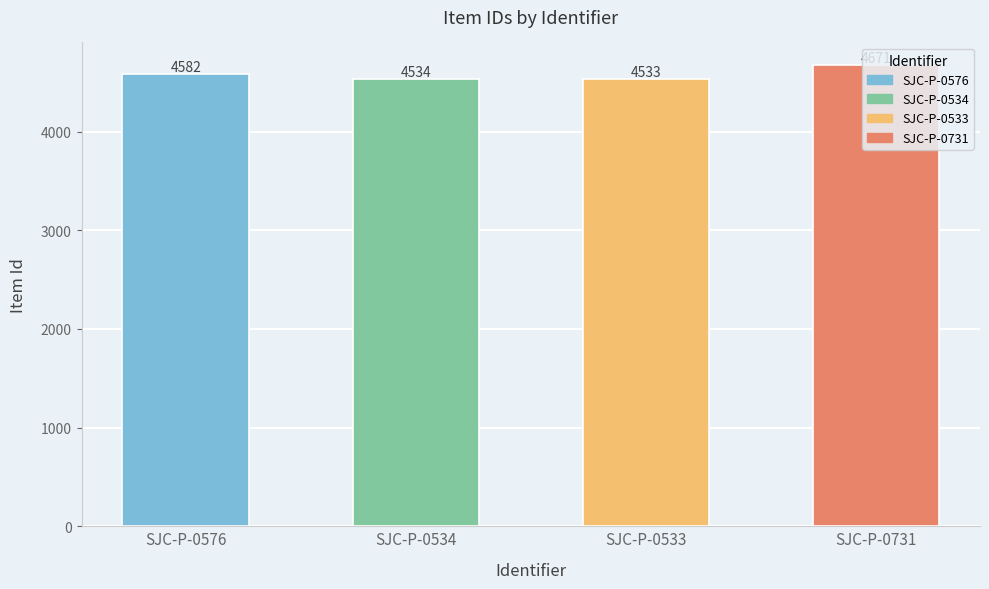

List the labels in order of value, smallest first.

SJC-P-0533, SJC-P-0534, SJC-P-0576, SJC-P-0731